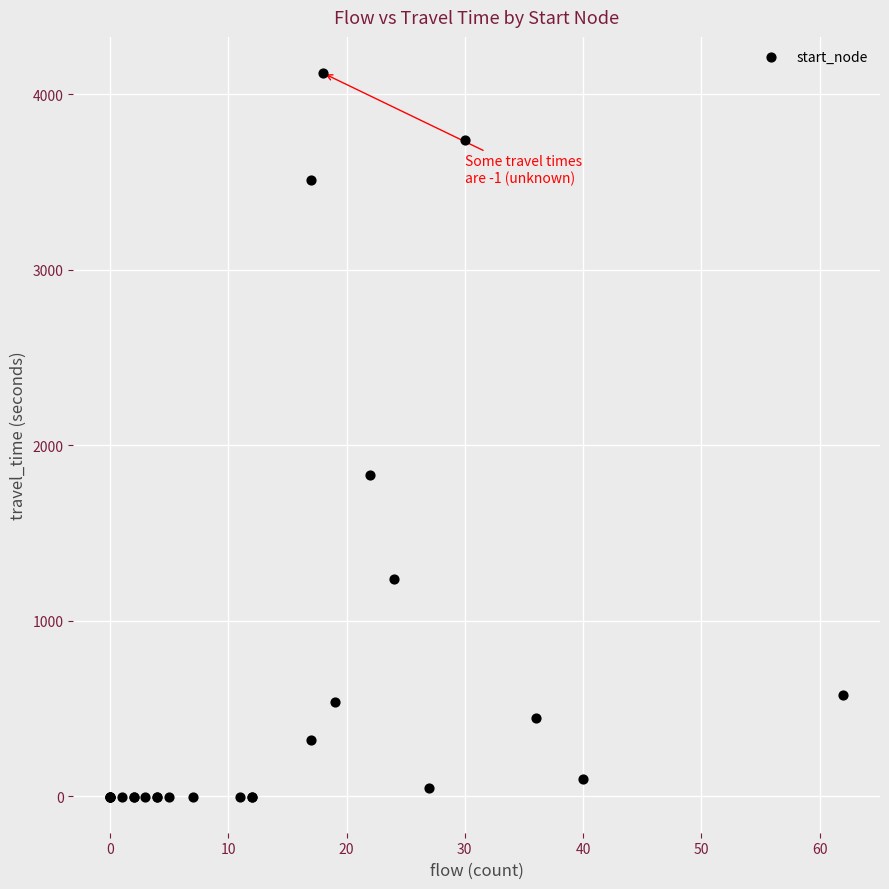

What Y value in the scatter plot is closest to 2060?

1832